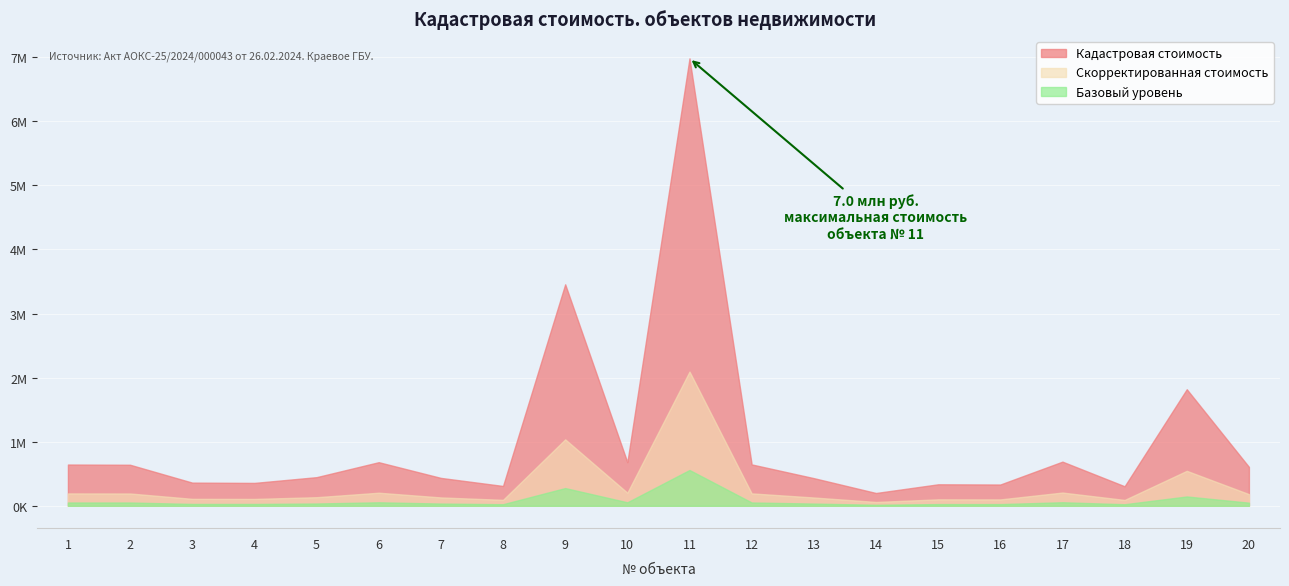

At how many categories does at least one series exceed 5719317?

1